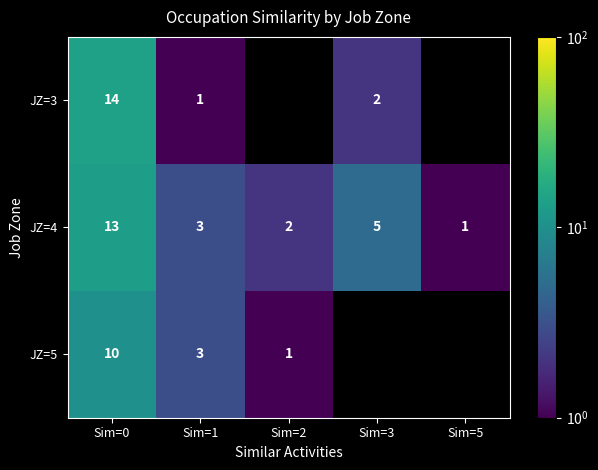

The value of JZ=4 at Sim=1 is 3. True or false?

True